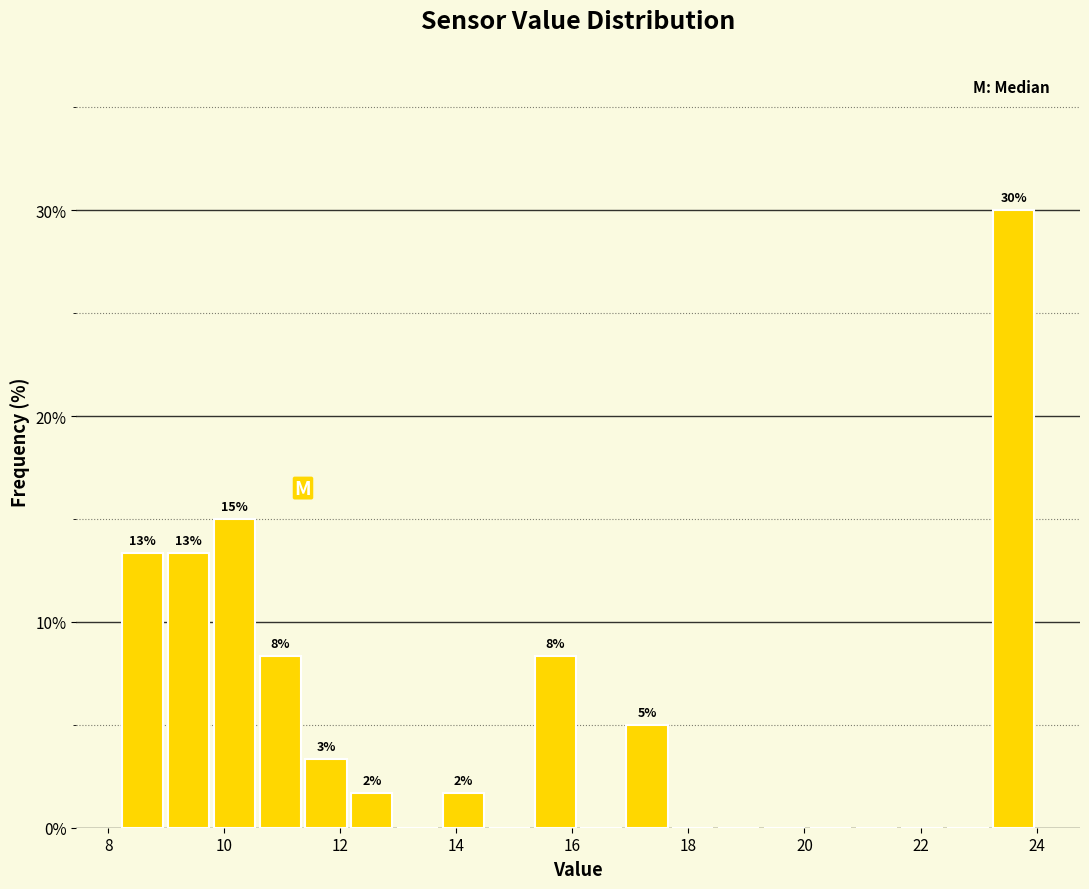

Around what value on the x-axis is the tallest bar? Give the approximate position of its centre, as read against the axis.

23.6